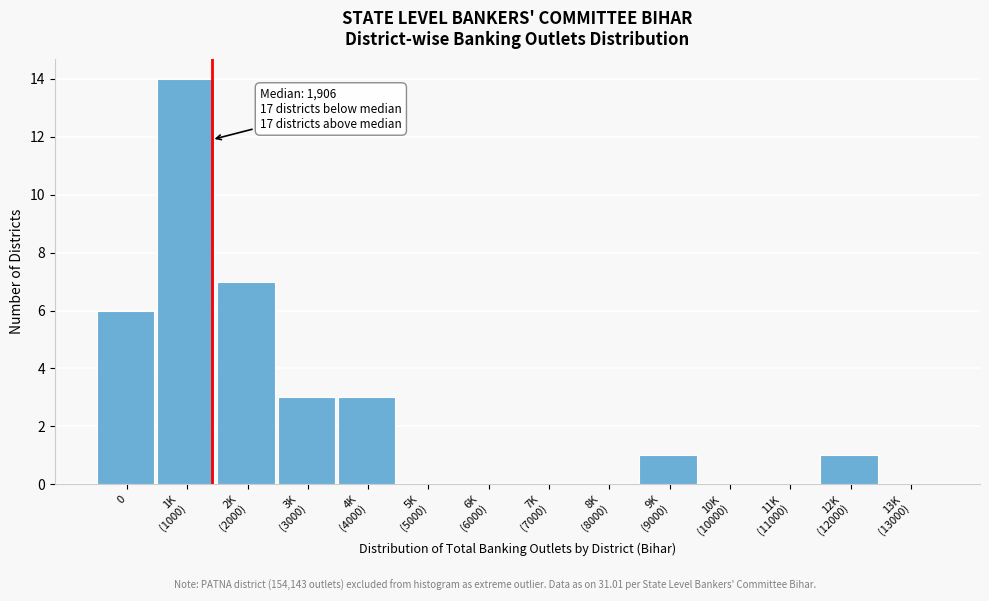

What is the sum of all values?

35